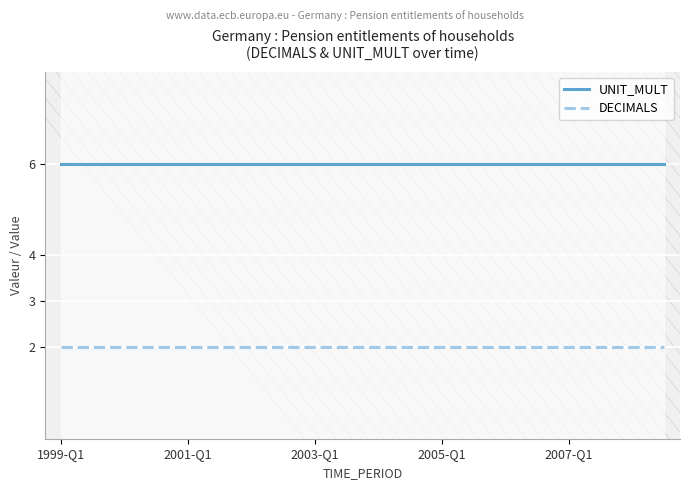

Between 13 and 14, which series saw the biggest shift?

UNIT_MULT